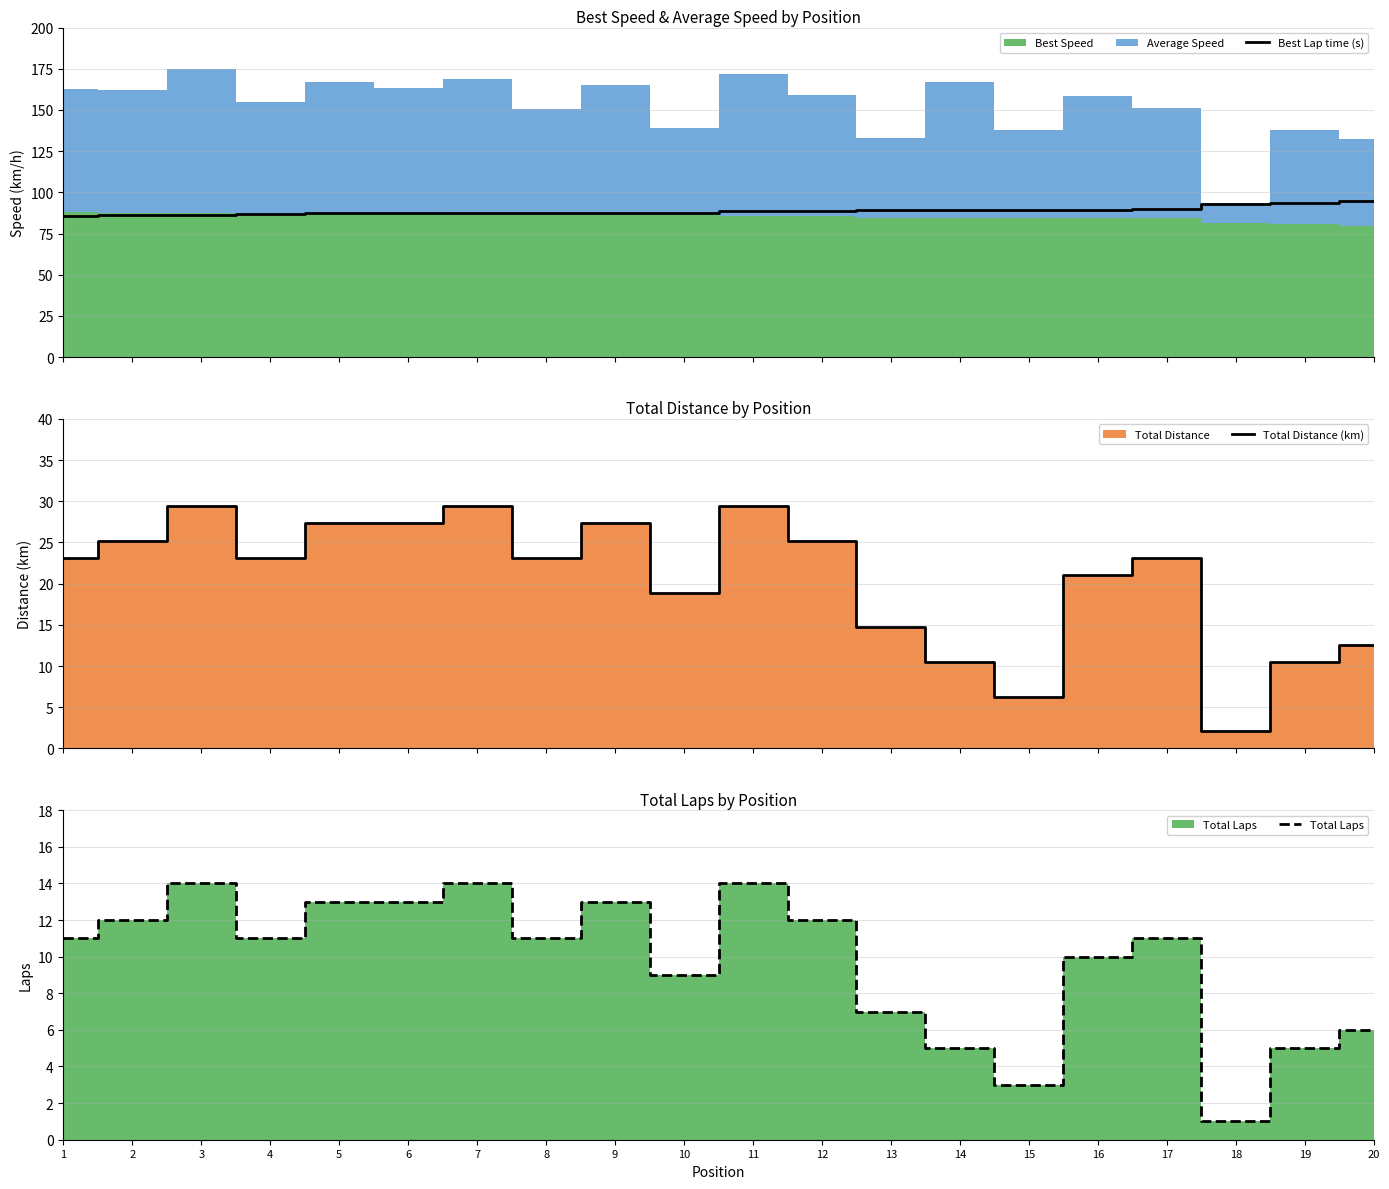

Reading left to right, transcribe all the data shown in this chart.

Best Lap time (s): 85.6	86.2	86.5	87.1	87.3	87.3	87.4	87.7	87.7	87.7	88.4	88.6	89.3	89.3	89.4	89.4	89.6	92.6	93.6	94.7
Total Distance (km): 23.1	25.2	29.4	23.1	27.3	27.3	29.4	23.1	27.3	18.9	29.4	25.2	14.7	10.5	6.3	21.0	23.1	2.1	10.5	12.6
Total Laps: 11.0	12.0	14.0	11.0	13.0	13.0	14.0	11.0	13.0	9.0	14.0	12.0	7.0	5.0	3.0	10.0	11.0	1.0	5.0	6.0